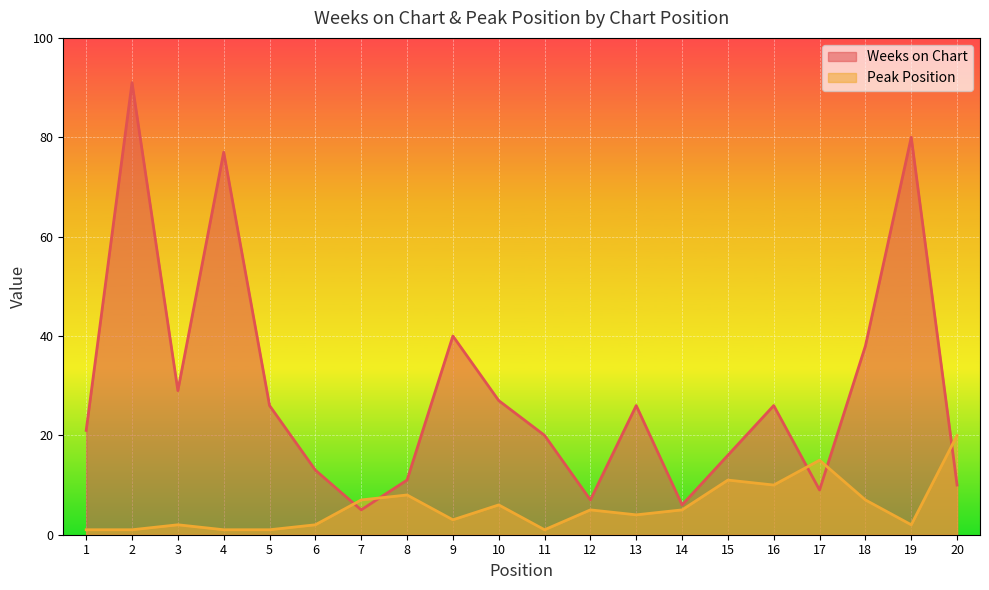

At how many categories does at least one series exceed 84?

1